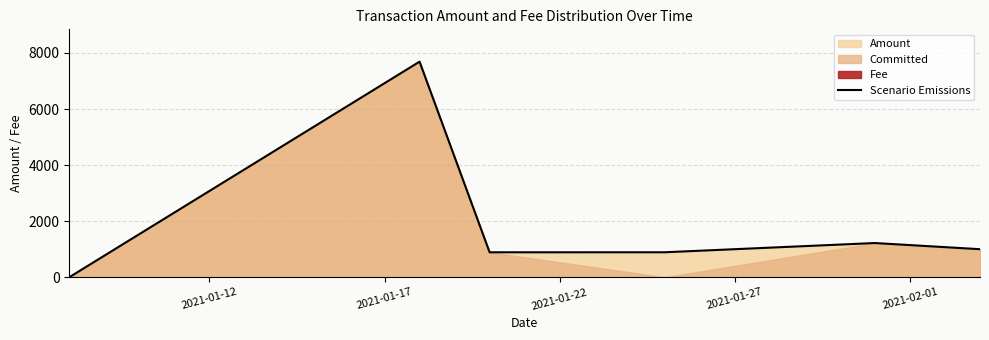

What is the highest value of the Scenario Emissions series?

7689.1